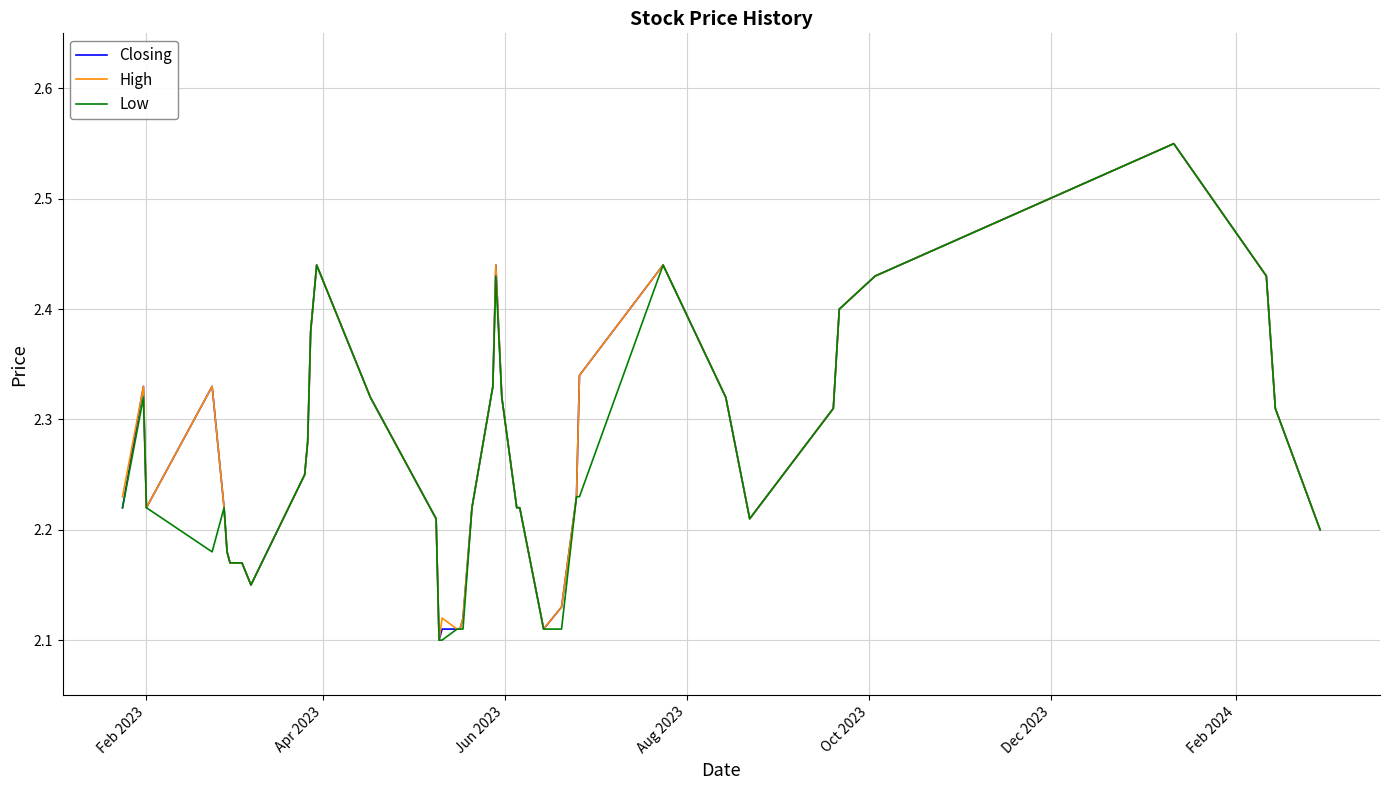

Rank the series by their maximum value, from lowest to highest.

Closing, High, Low